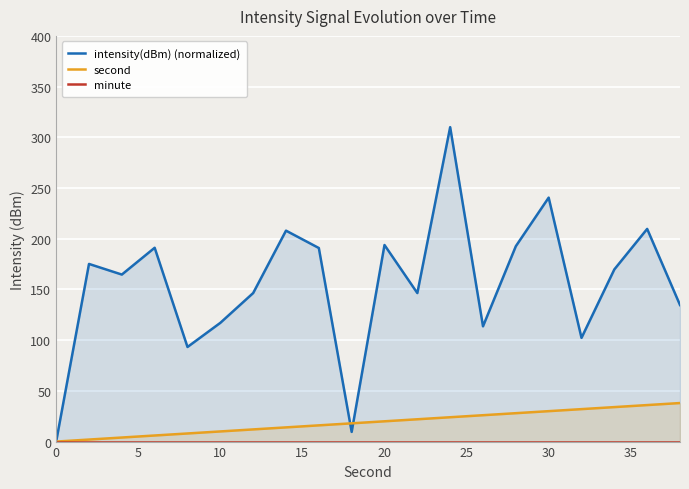

What are all the series names shown in the legend?

intensity(dBm) (normalized), second, minute